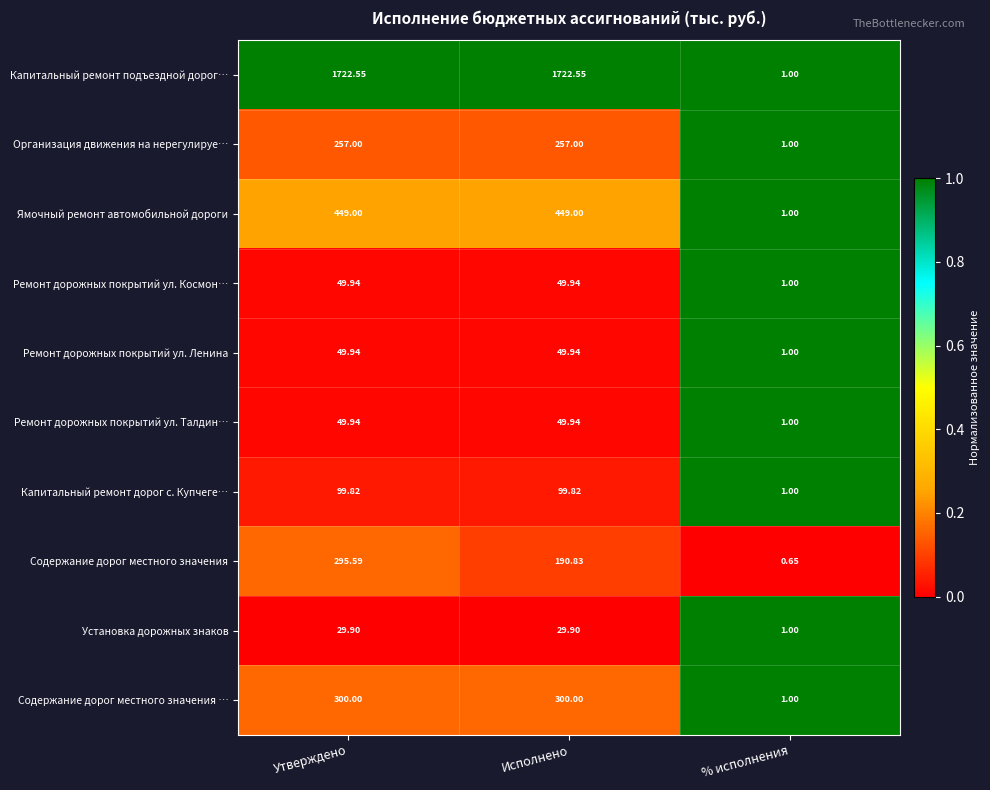

Which series has the widest spread of values?

Капитальный ремонт подъездной дорог…